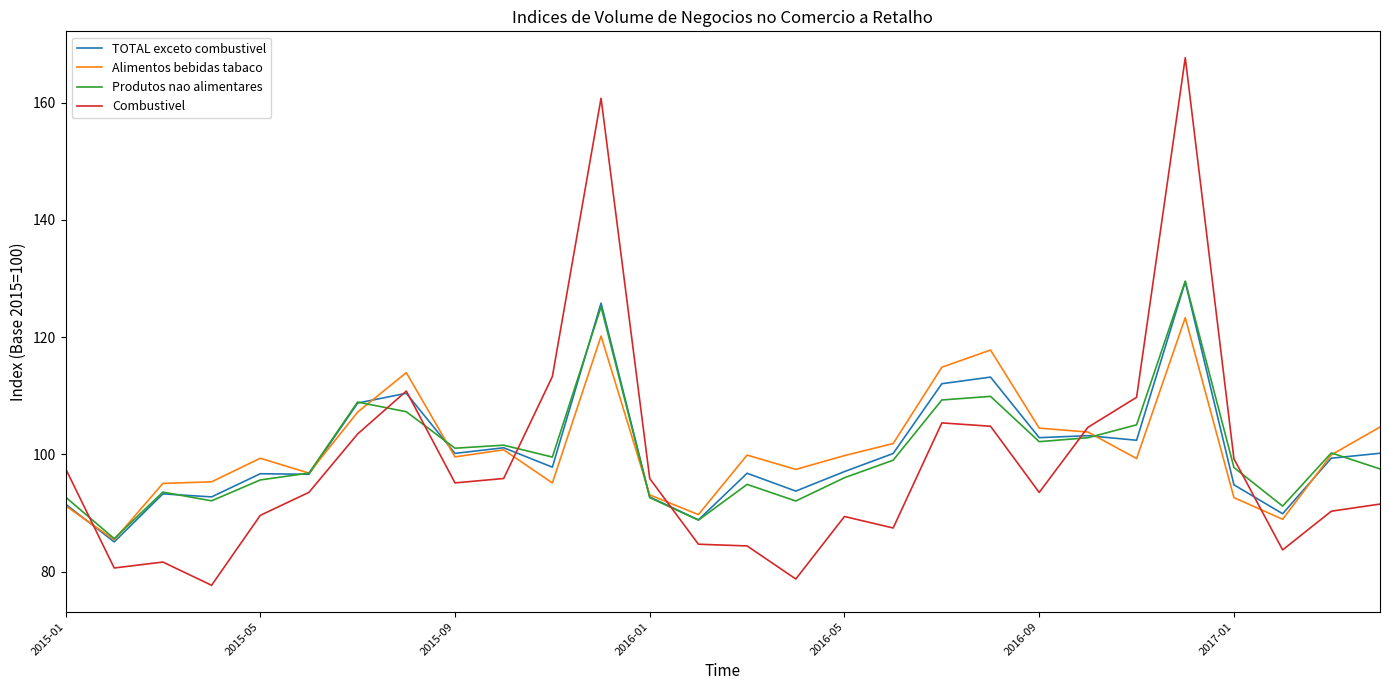

Which series has the widest spread of values?

Combustivel